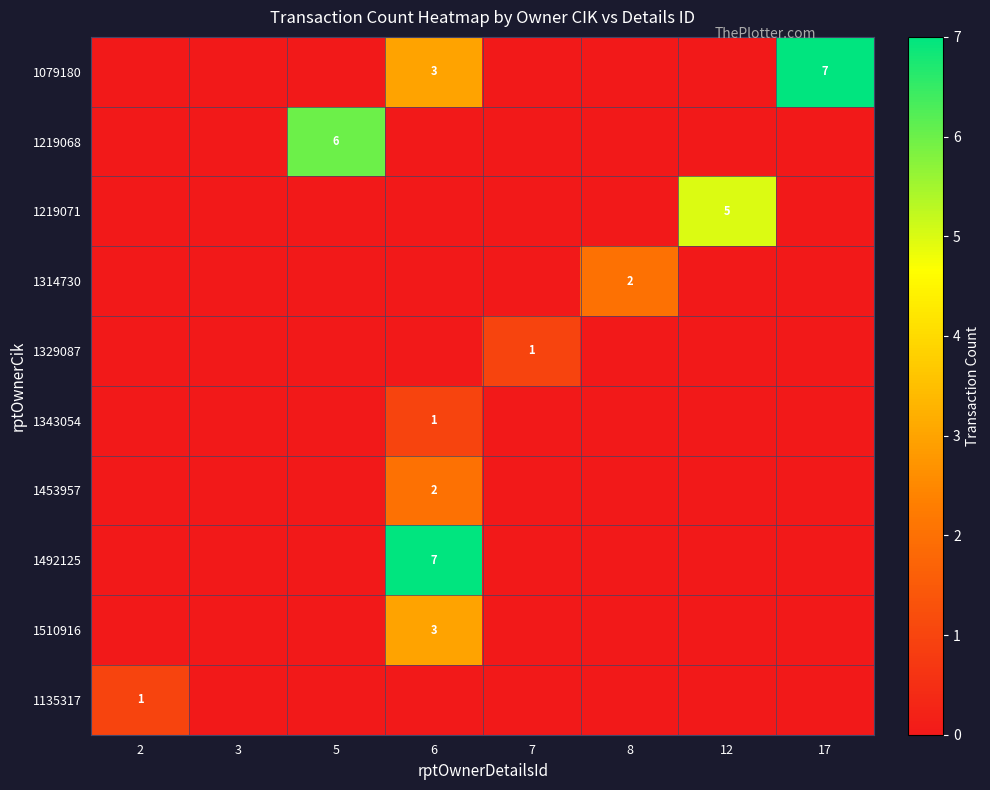

The 1079180 series shows 2 at 17. True or false?

False